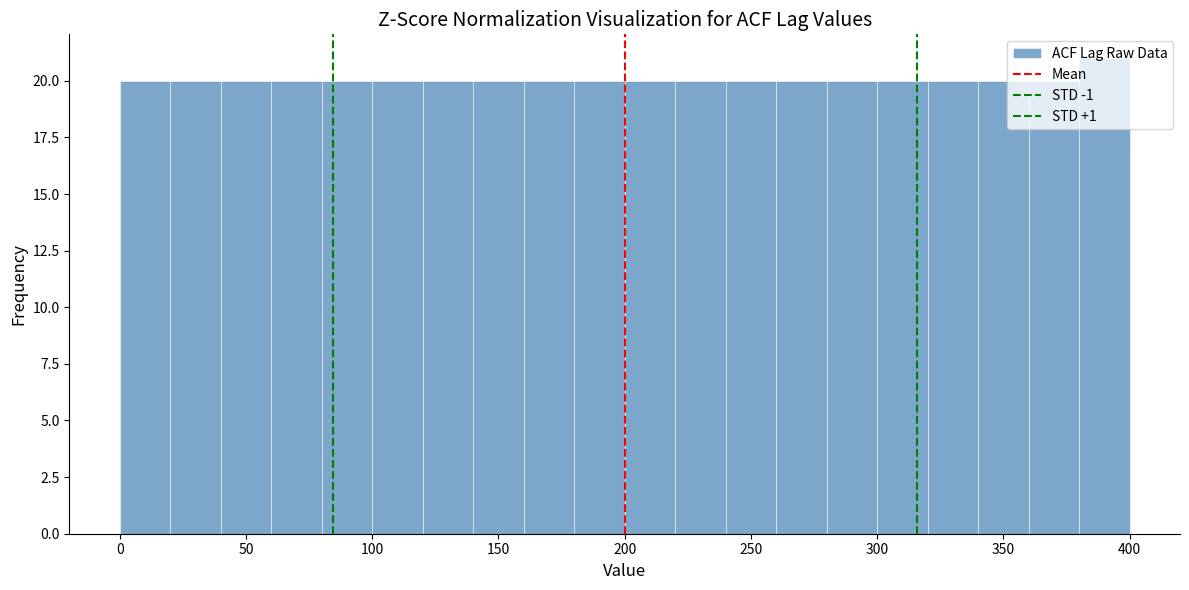

What is the height of the bar covering 240 to 260 on the x-axis? The values are not printed on the chart, so give them approximately, as read against the axis.

20